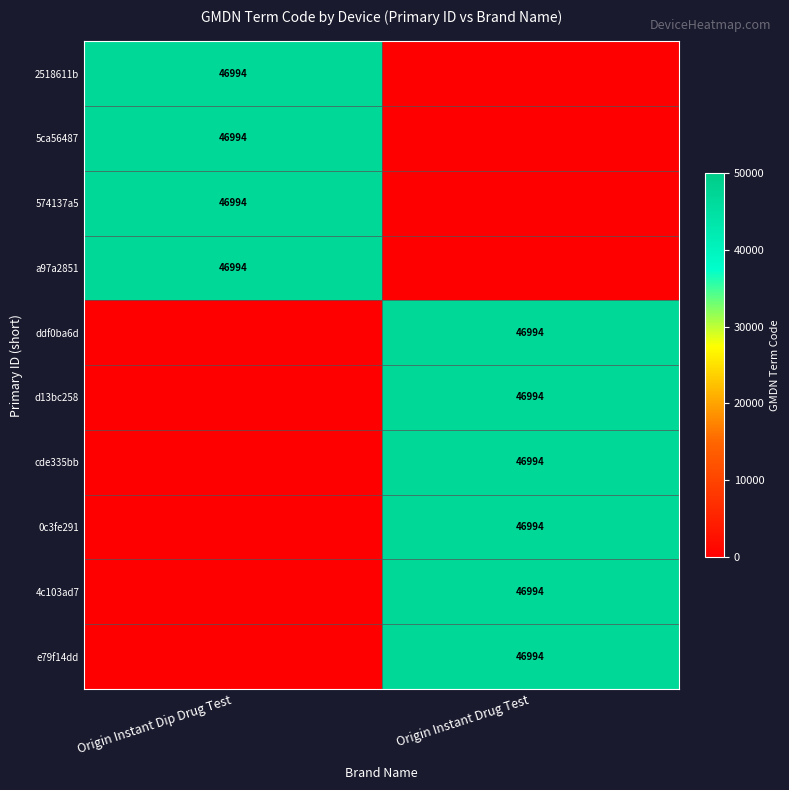

The value of ddf0ba6d at Origin Instant Drug Test is 65855. True or false?

False